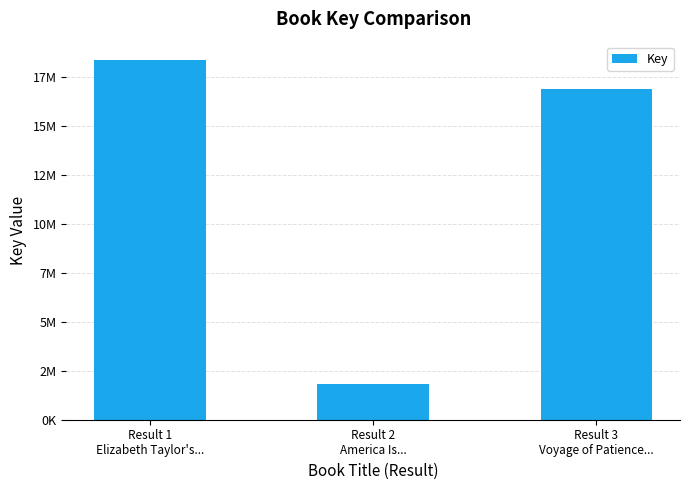

What is the label of the 1st bar from the right?

Result 3
Voyage of Patience...